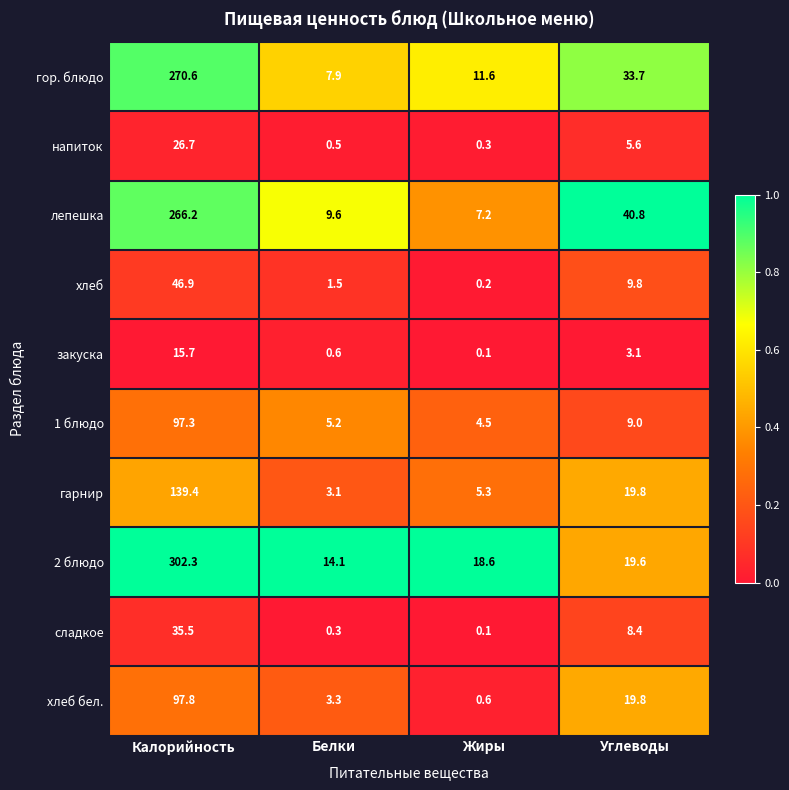

Rank the categories by хлеб бел. value from lowest to highest.

Жиры, Белки, Углеводы, Калорийность